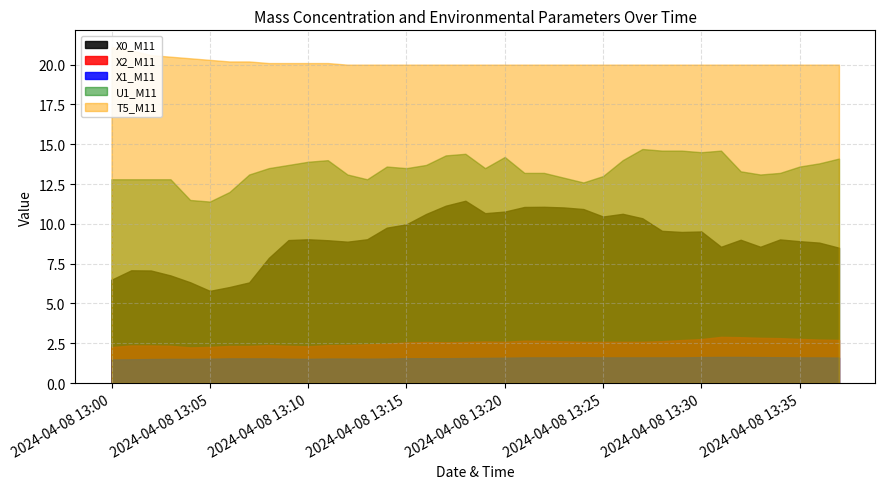

Which series has the widest spread of values?

X0_M11